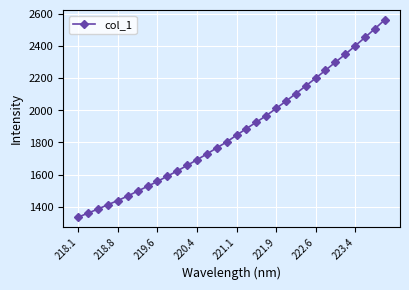

What is the value of the 28th point from the left?

2347.7